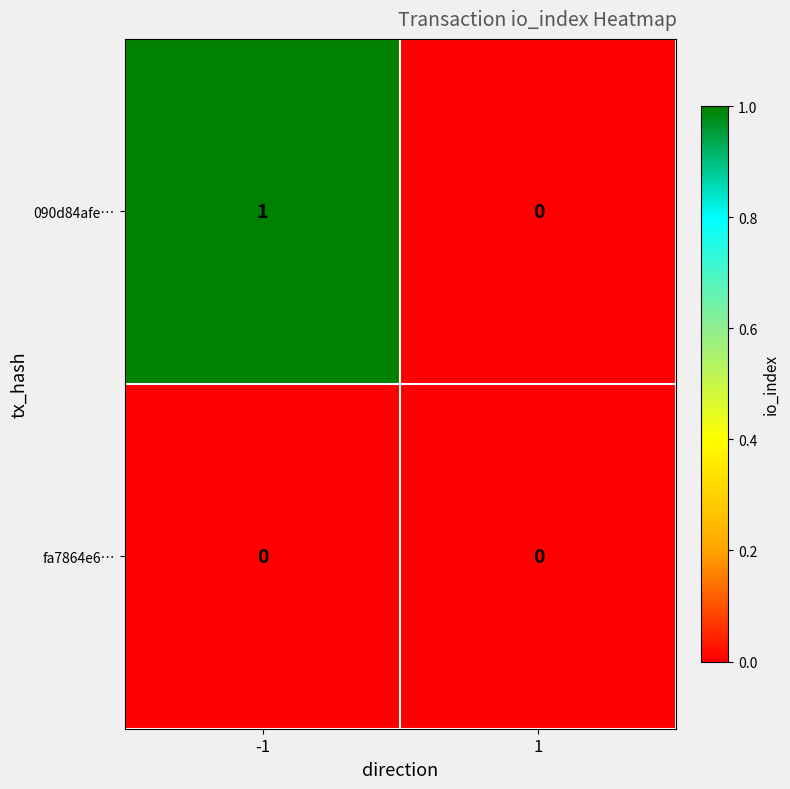

What is the total value across all series at -1?

1